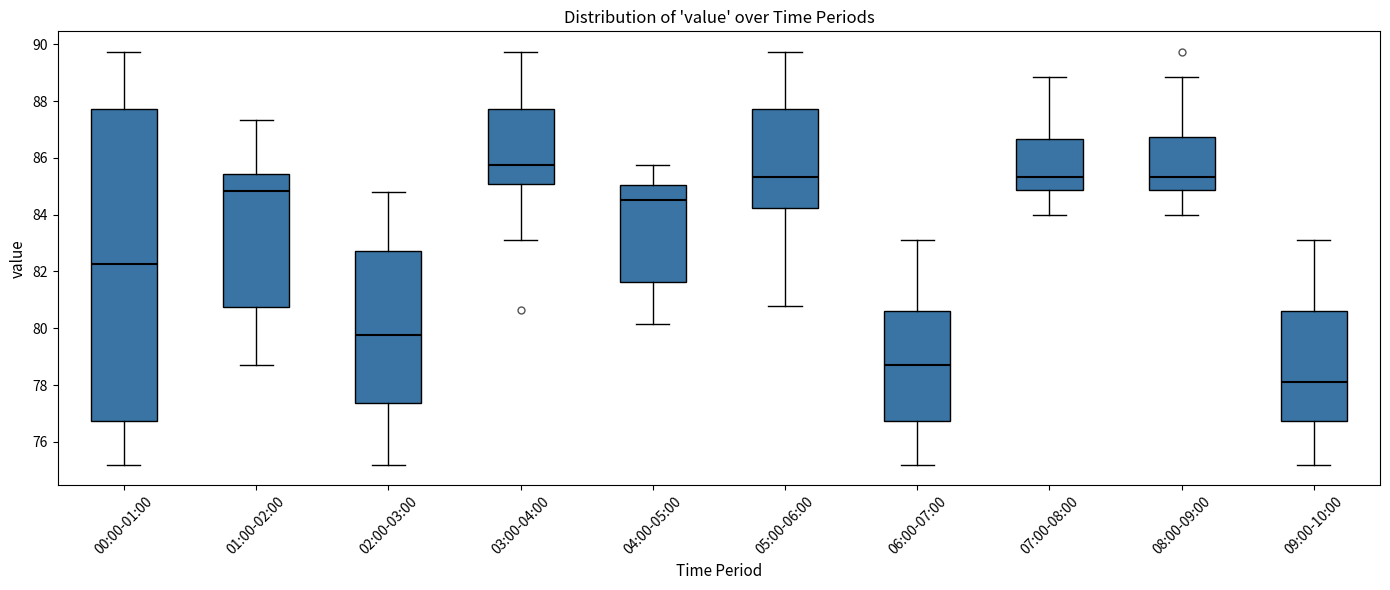

Where does the lower whisker of the box for 05:00-06:00 end on the y-axis? The values are not printed on the chart, so give them approximately, as read against the axis.

80.8